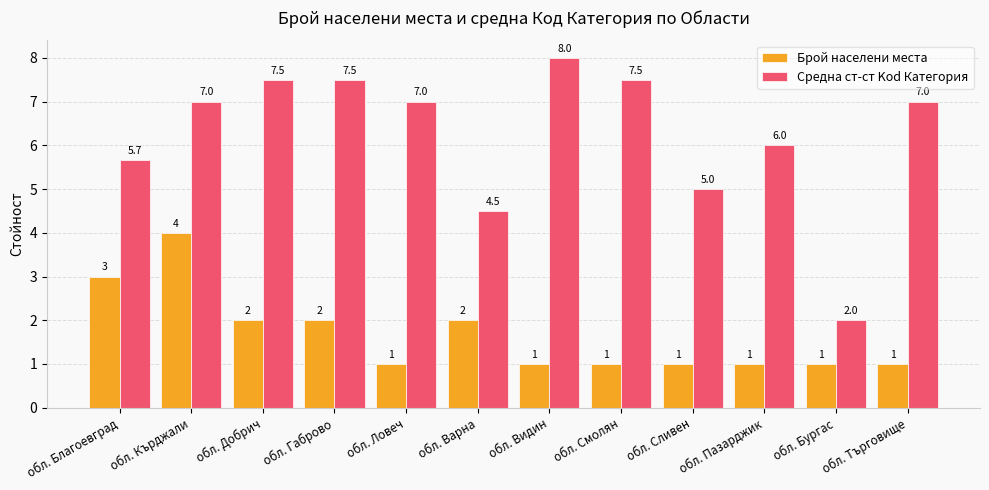

What is the difference between the maximum and second lowest values in the Брой населени места series?

3.0